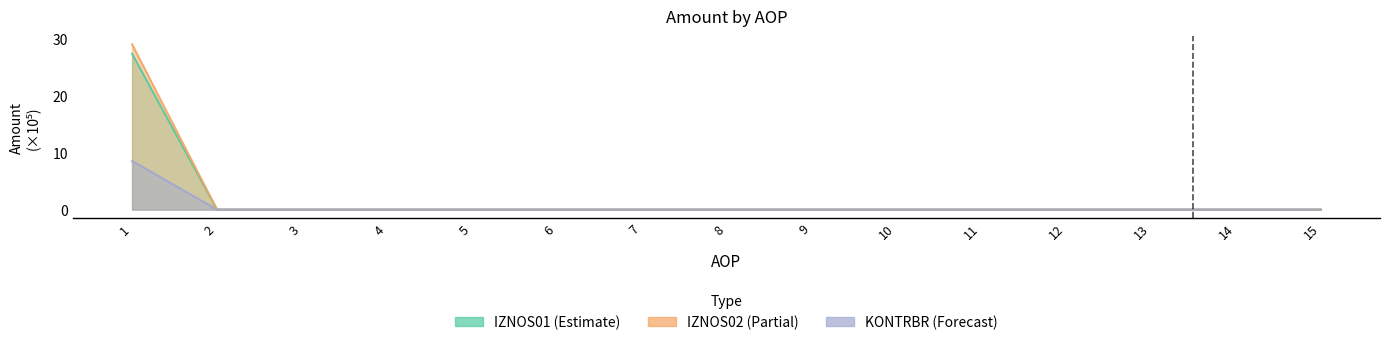

True or false: IZNOS01 and KONTRBR cross at least once.

False